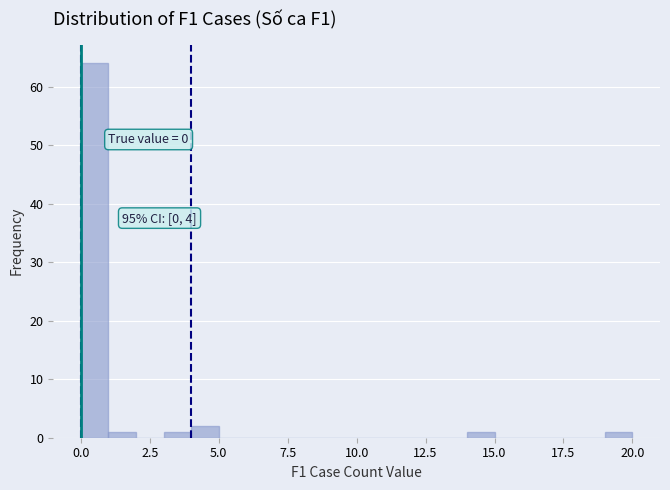

Read against the x-axis, roughly where is the centre of the tallest bar?

0.5